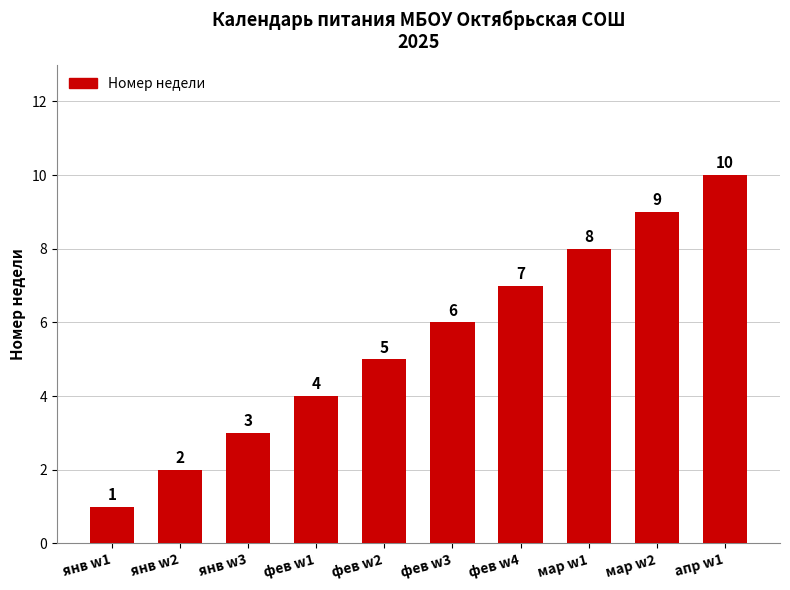

At which label is the value closest to 5?

фев w2